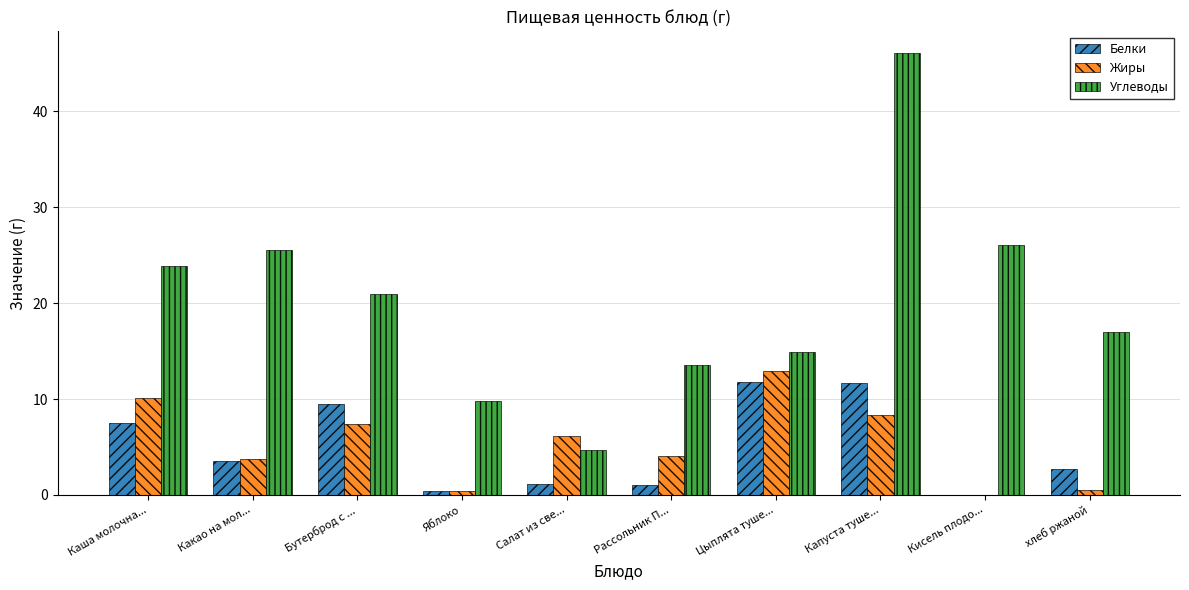

Which label corresponds to the largest value in the chart?

Капуста туше...